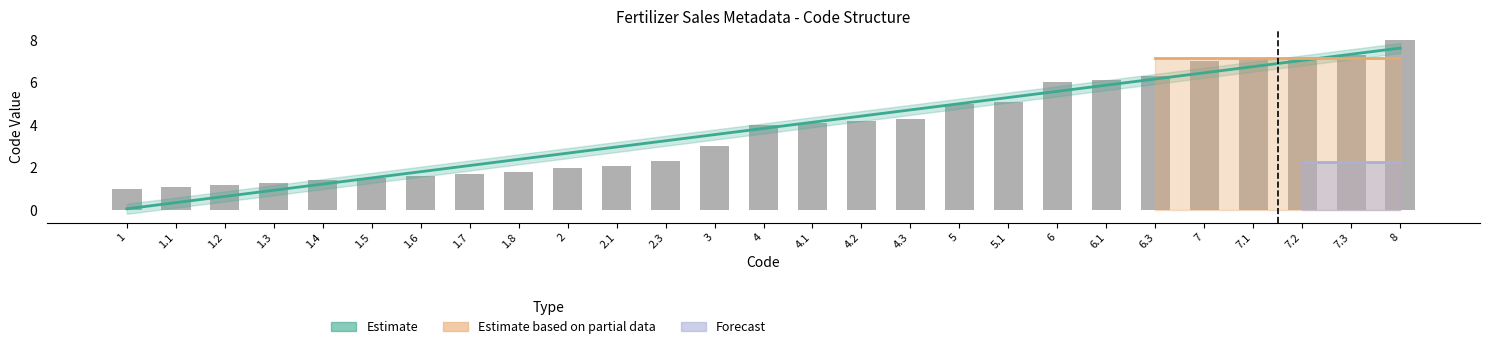

What position from the left is 1.3?

4